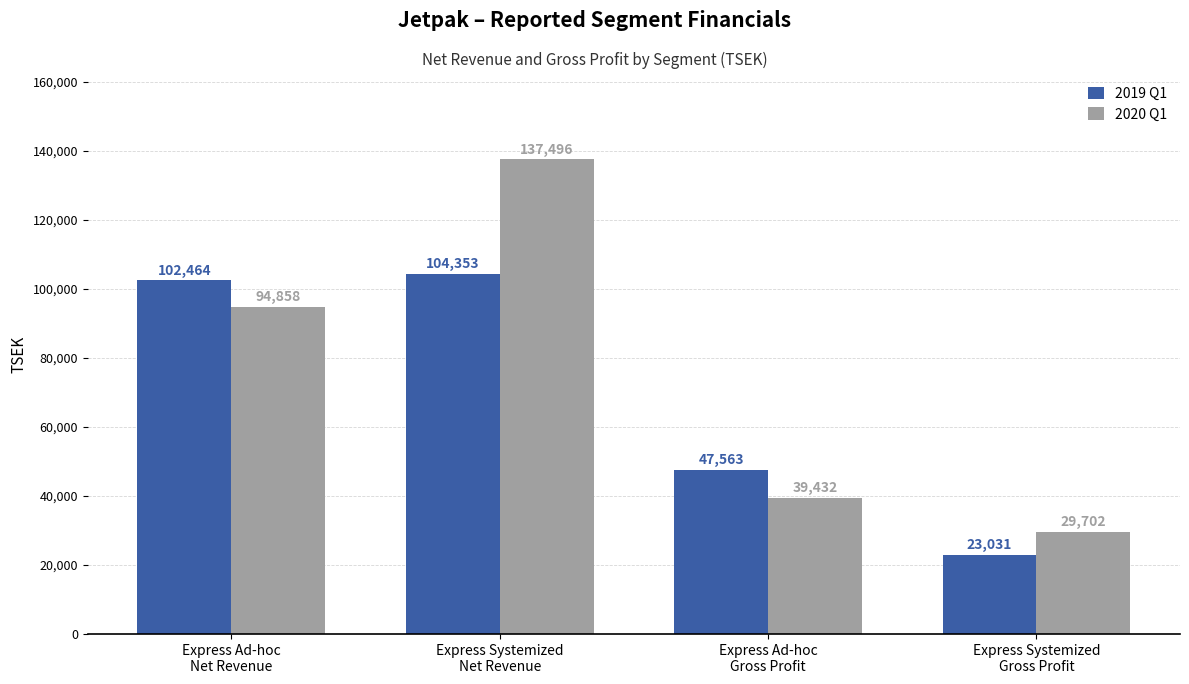

What position from the left is Express Ad-hoc
Gross Profit?

3